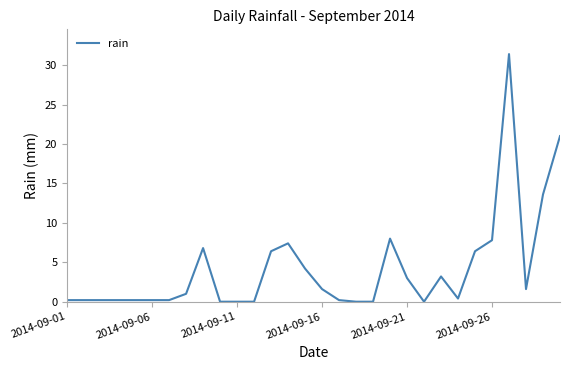

What is the maximum value shown in the chart?

31.4